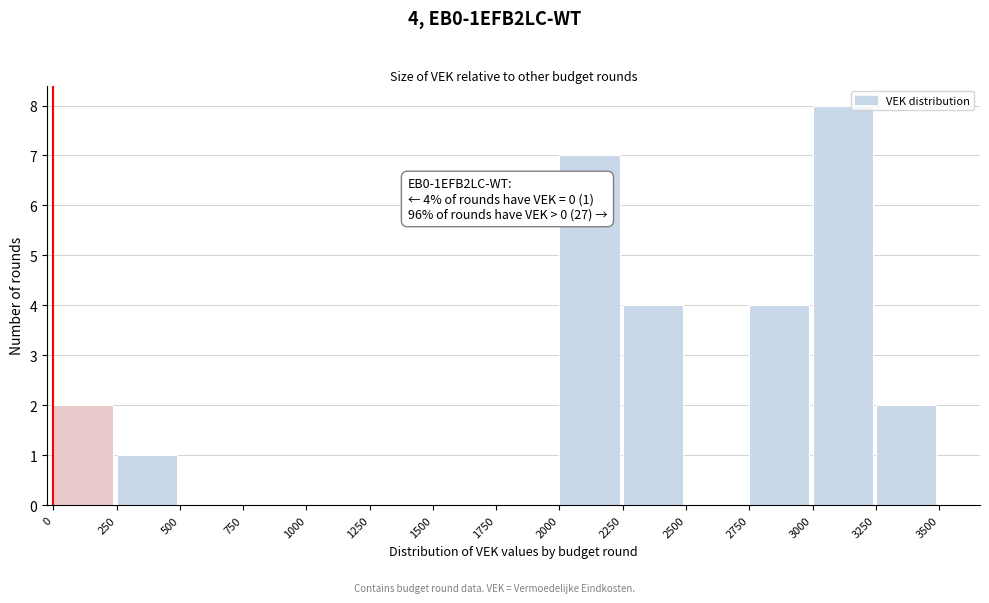

Which range on the x-axis has the tallest bar?

3000 to 3250